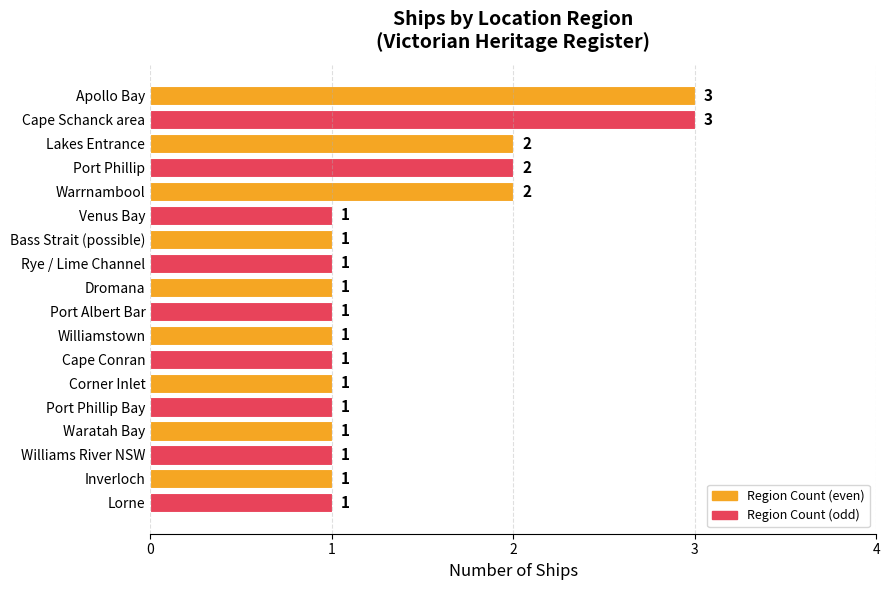

Reading bottom to top, transcribe all the data shown in this chart.

Lorne=1	Inverloch=1	Williams River NSW=1	Waratah Bay=1	Port Phillip Bay=1	Corner Inlet=1	Cape Conran=1	Williamstown=1	Port Albert Bar=1	Dromana=1	Rye / Lime Channel=1	Bass Strait (possible)=1	Venus Bay=1	Warrnambool=2	Port Phillip=2	Lakes Entrance=2	Cape Schanck area=3	Apollo Bay=3